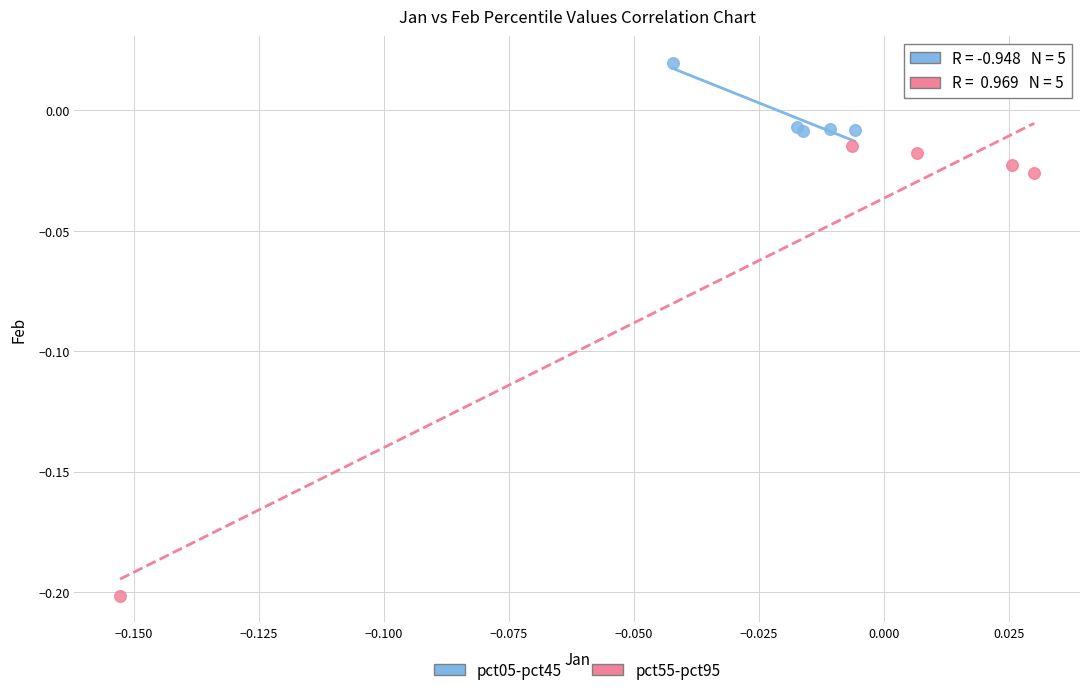

Which series has the largest Y range (max minus min)?

pct55-pct95